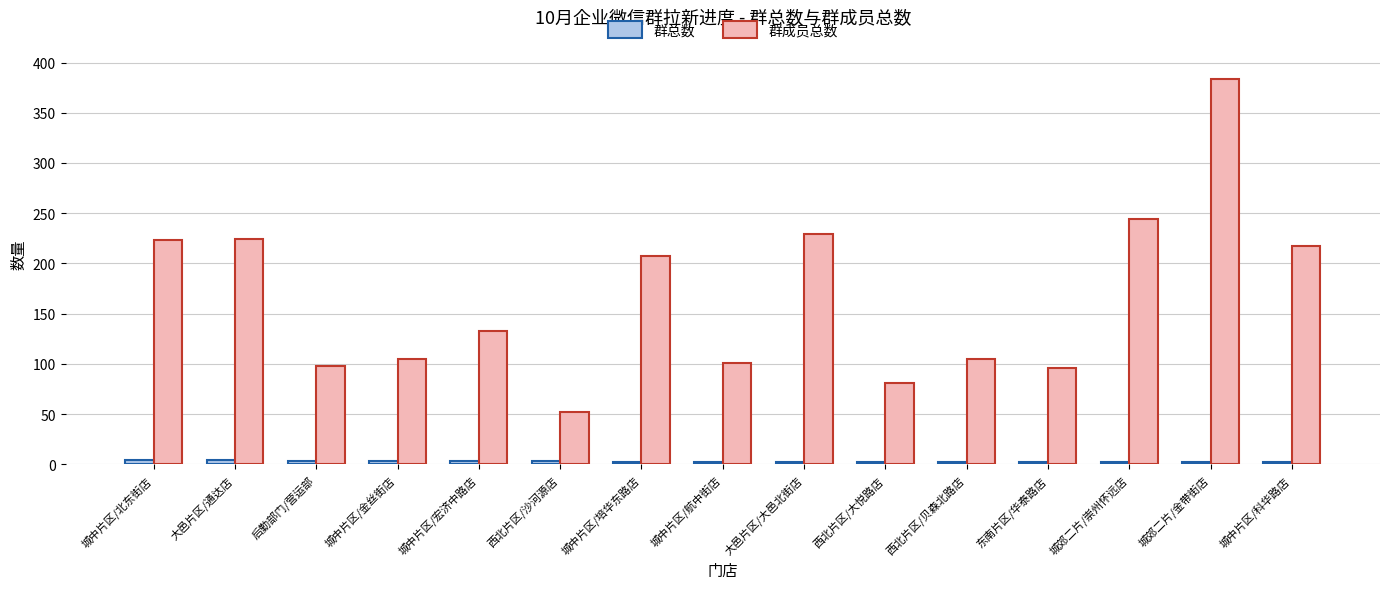

What is the difference between the second highest and minimum values in the 群成员总数 series?

192